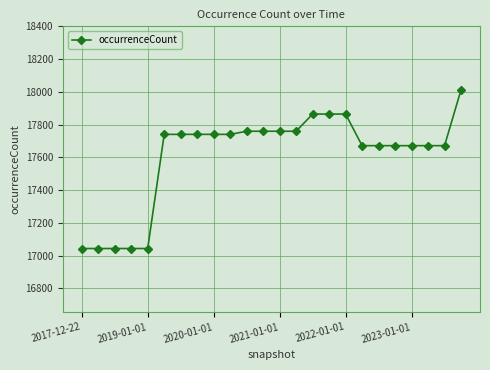

What is the average value?

17609